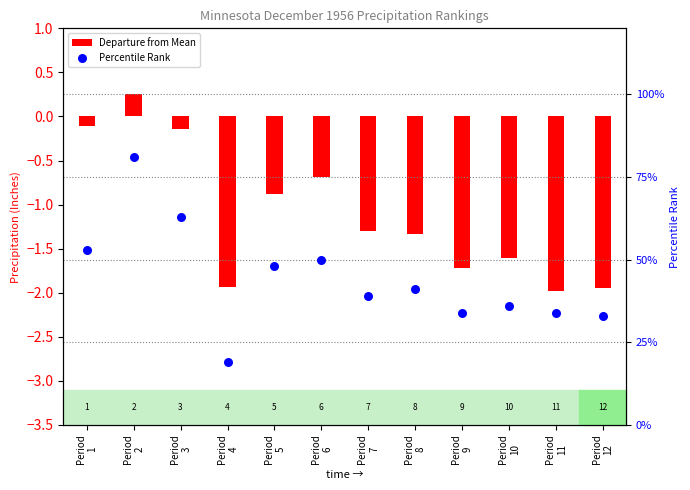

At which category is the sum across all series the highest?

Period
2